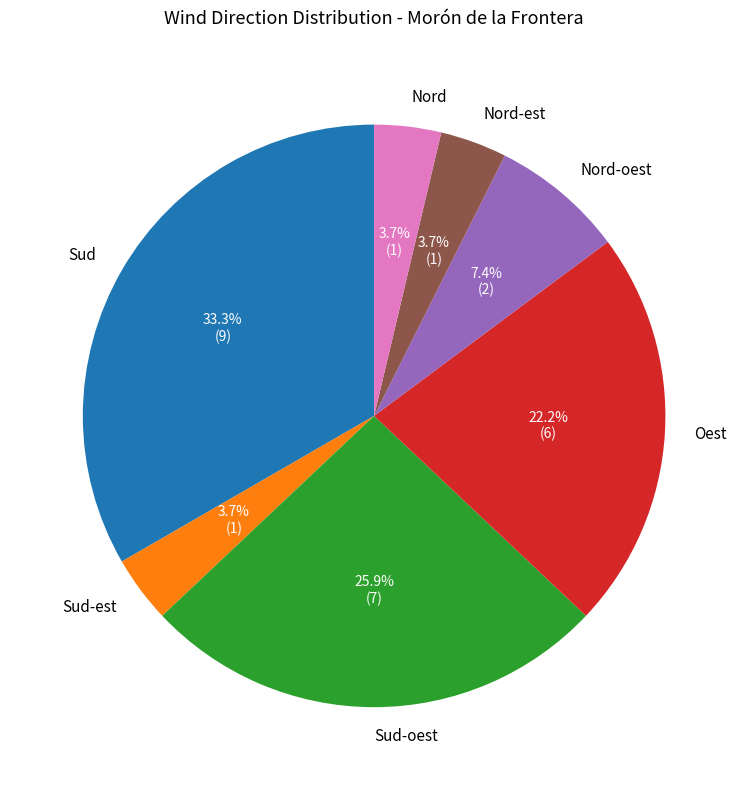

Do Sud-oest and Nord together represent more than half of the pie?

No